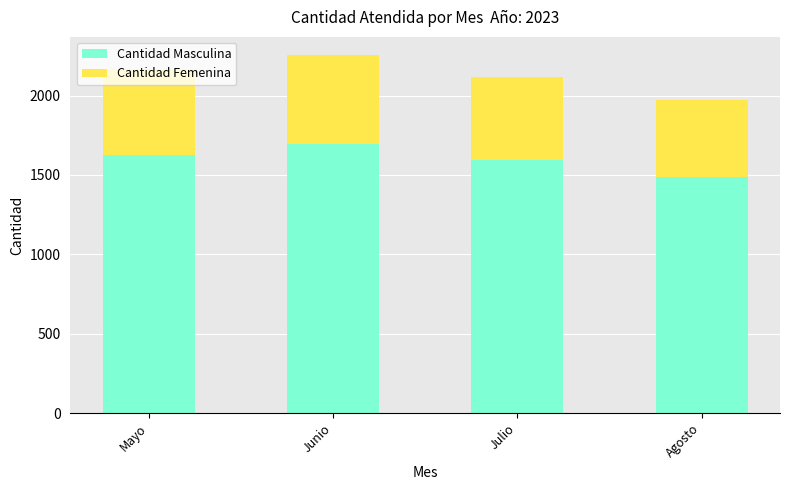

What is the average value of the Cantidad Masculina series?

1601